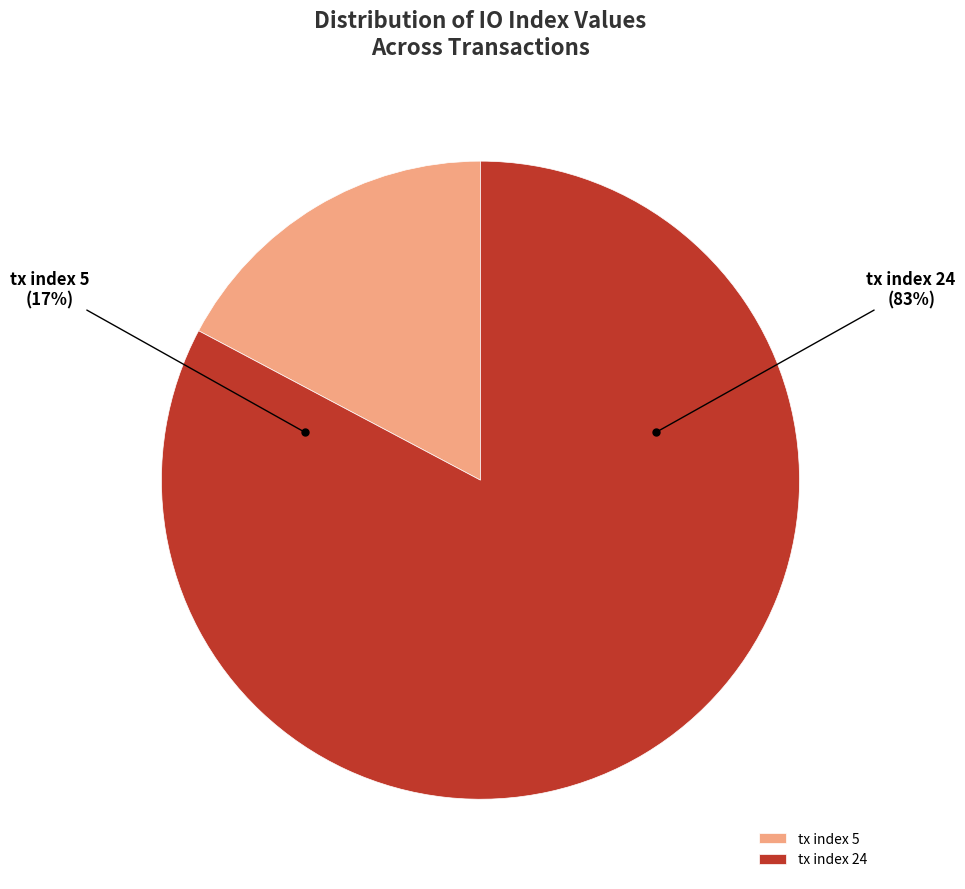

What is the smallest slice in the pie chart?

tx index 5